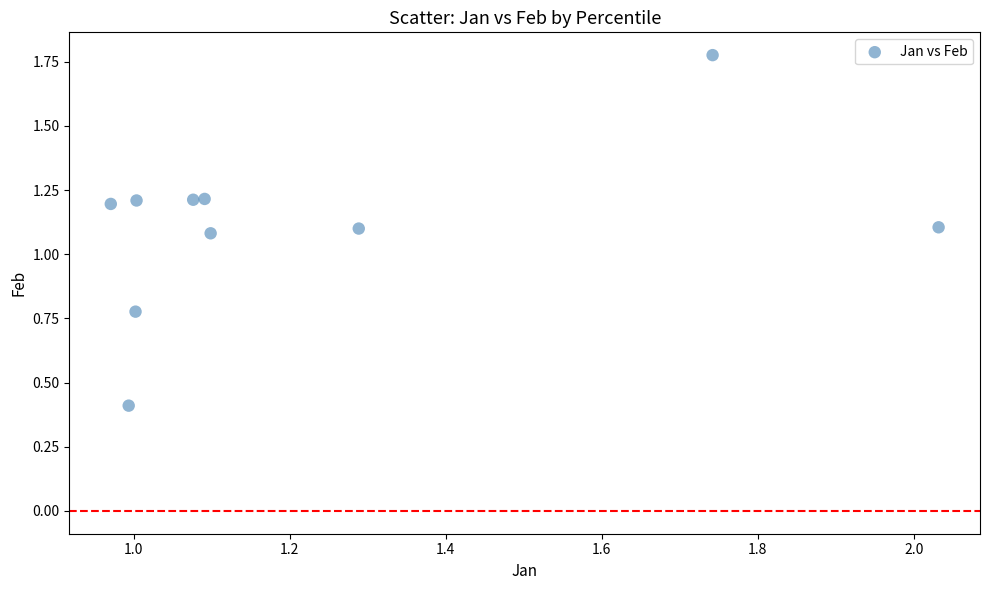

What is the range of Y values (max minus min)?

1.4